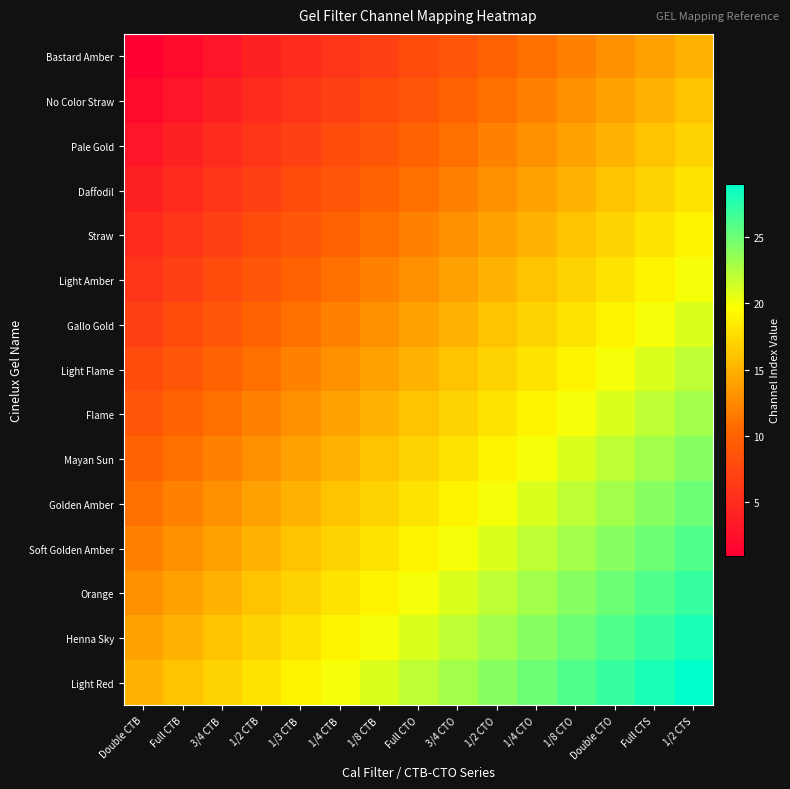

Rank the series by their maximum value, from lowest to highest.

Bastard Amber, No Color Straw, Pale Gold, Daffodil, Straw, Light Amber, Gallo Gold, Light Flame, Flame, Mayan Sun, Golden Amber, Soft Golden Amber, Orange, Henna Sky, Light Red